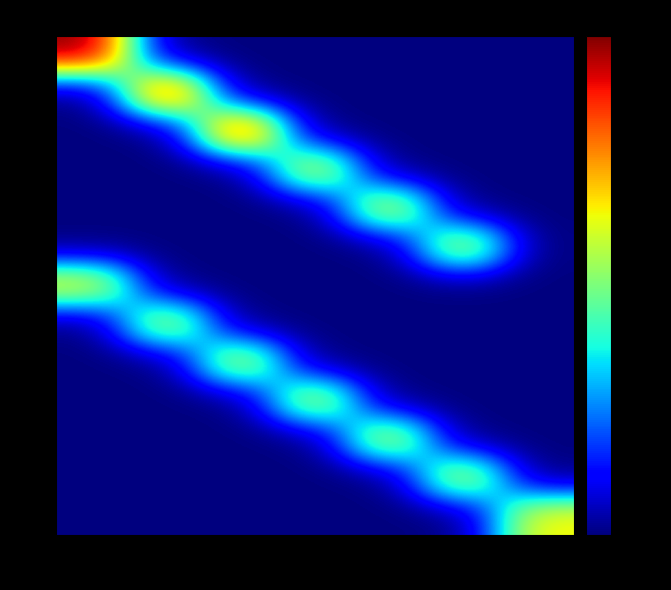

How many categories are shown in the chart?

7